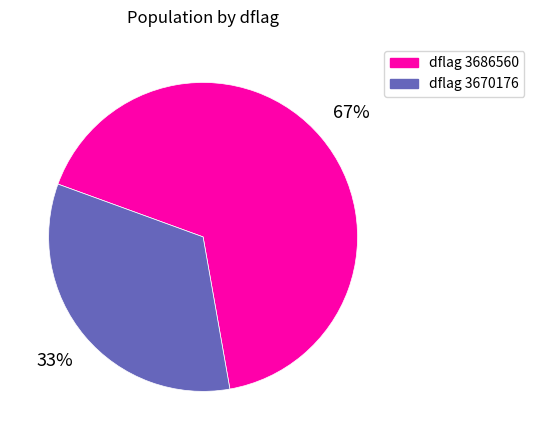

To the nearest percent, what is the average slice percentage?

50%